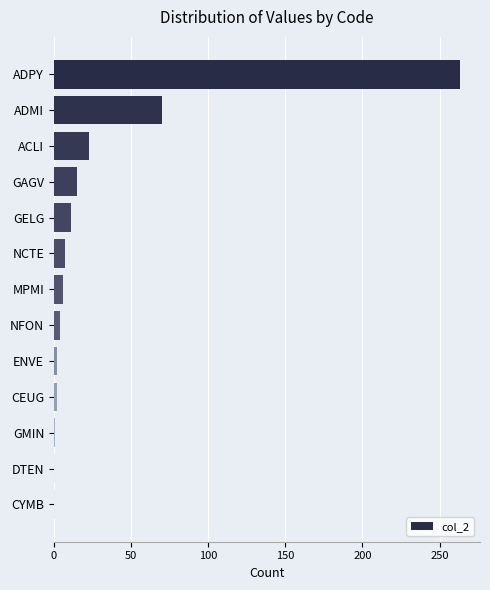

Which has a higher value, ADMI or NCTE?

ADMI